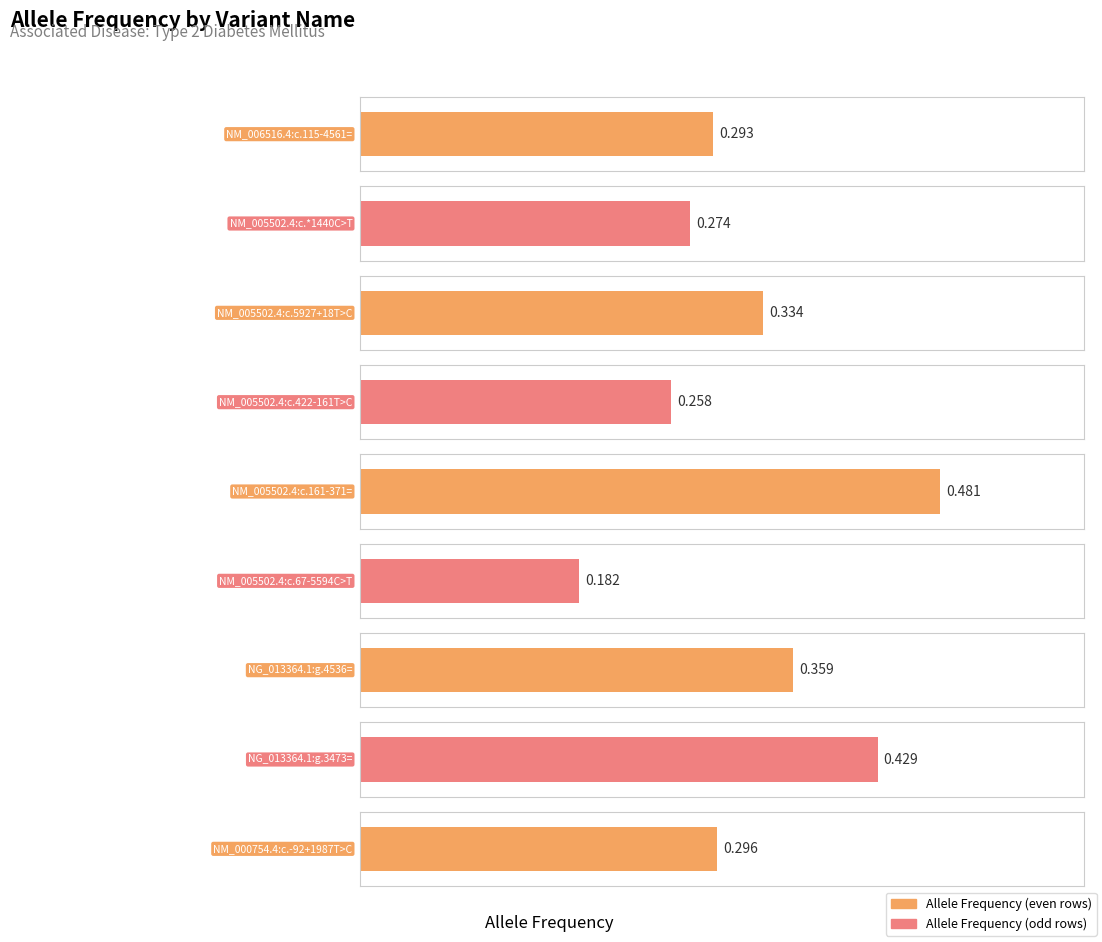

What is the maximum value shown in the chart?

0.5